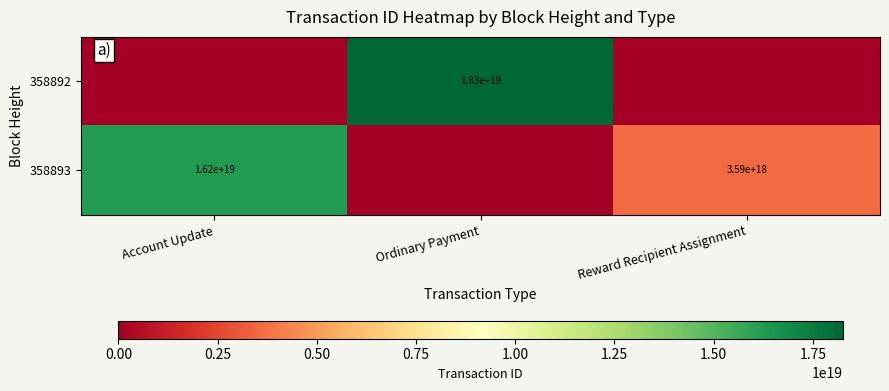

Which has a higher value, Account Update or Reward Recipient Assignment?

Account Update